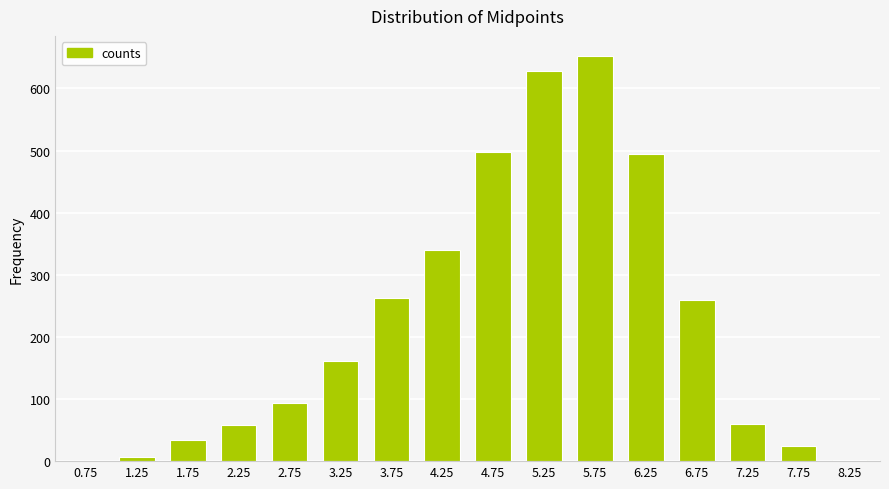

What is the greatest value displayed?

652